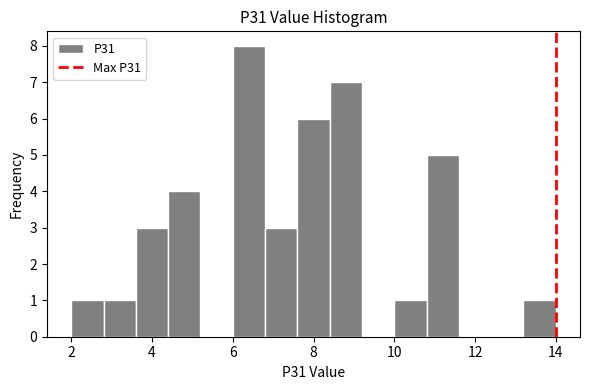

Reading left to right, transcribe this chart: for each bar, give the range it covers on the x-axis and its height. The values are not printed on the chart, so give them approximately, as read against the axis.

2.0 to 2.8: 1
2.8 to 3.6: 1
3.6 to 4.4: 3
4.4 to 5.2: 4
5.2 to 6.0: 0
6.0 to 6.8: 8
6.8 to 7.6: 3
7.6 to 8.4: 6
8.4 to 9.2: 7
9.2 to 10.0: 0
10.0 to 10.8: 1
10.8 to 11.6: 5
11.6 to 12.4: 0
12.4 to 13.2: 0
13.2 to 14.0: 1